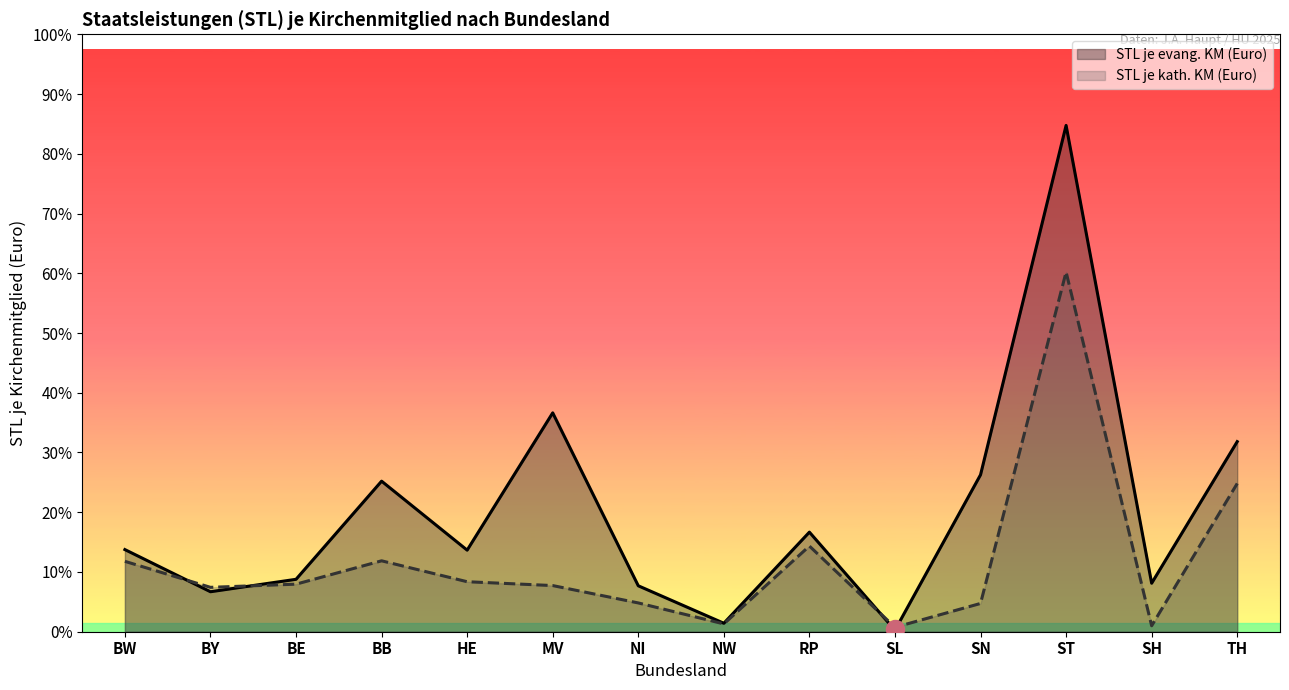

Is it true that STL je evang. KM (Euro) equals 15.9 at SH?

True